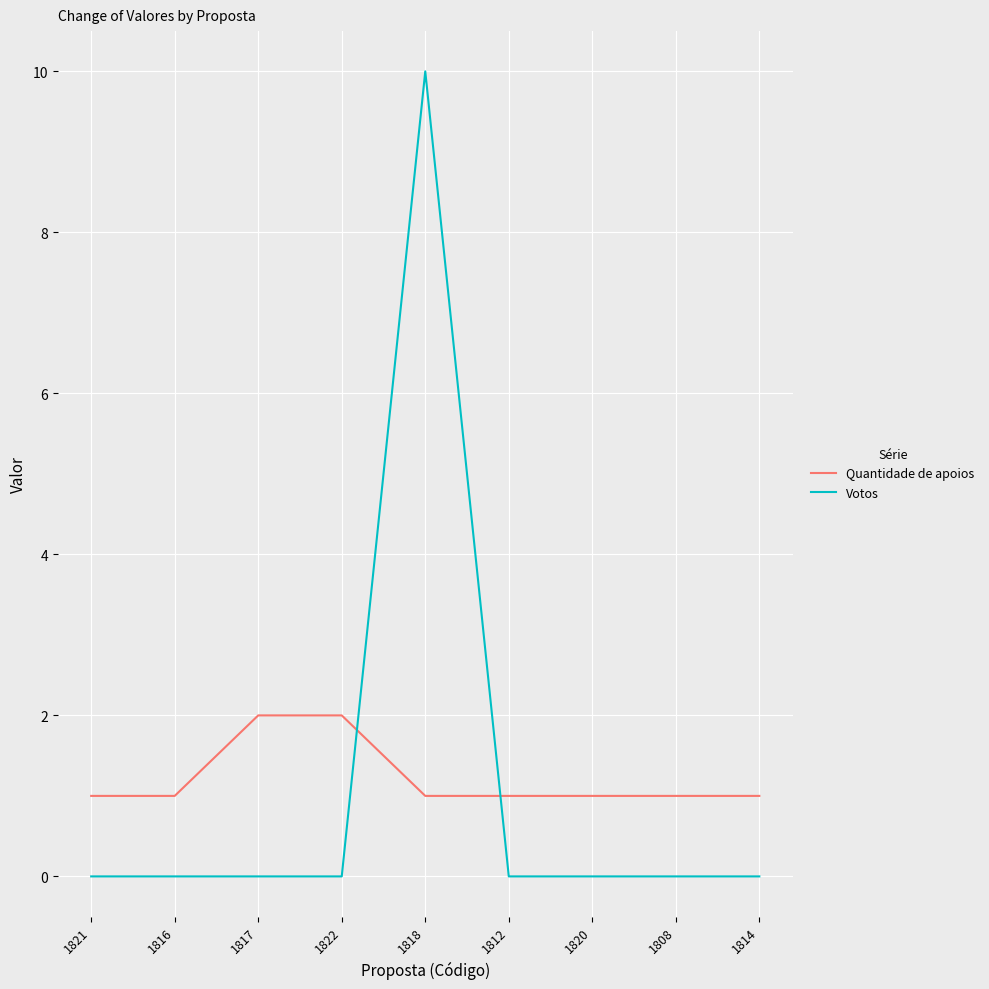

List the series in order of their peak value, highest first.

Votos, Quantidade de apoios